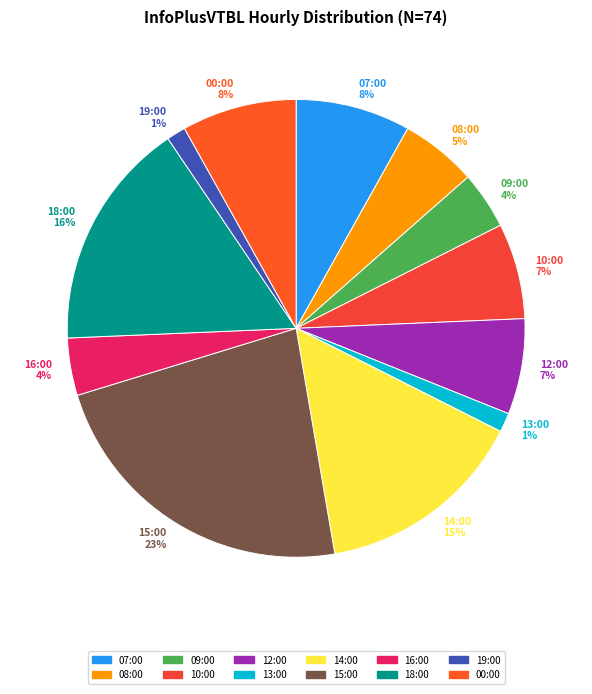

To the nearest percent, what is the difference between the largest and smallest slice percentages?

22%